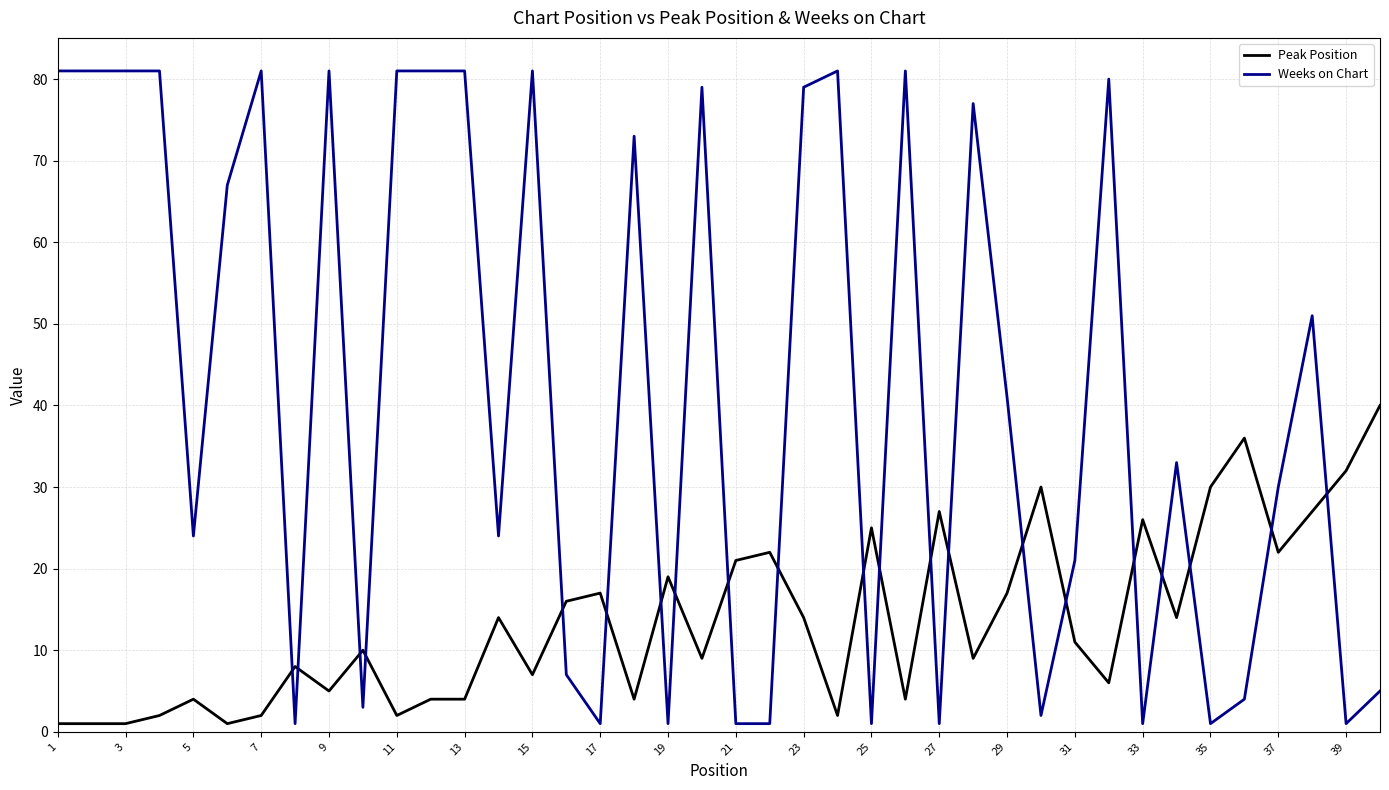

What is the maximum value shown in the chart?

81